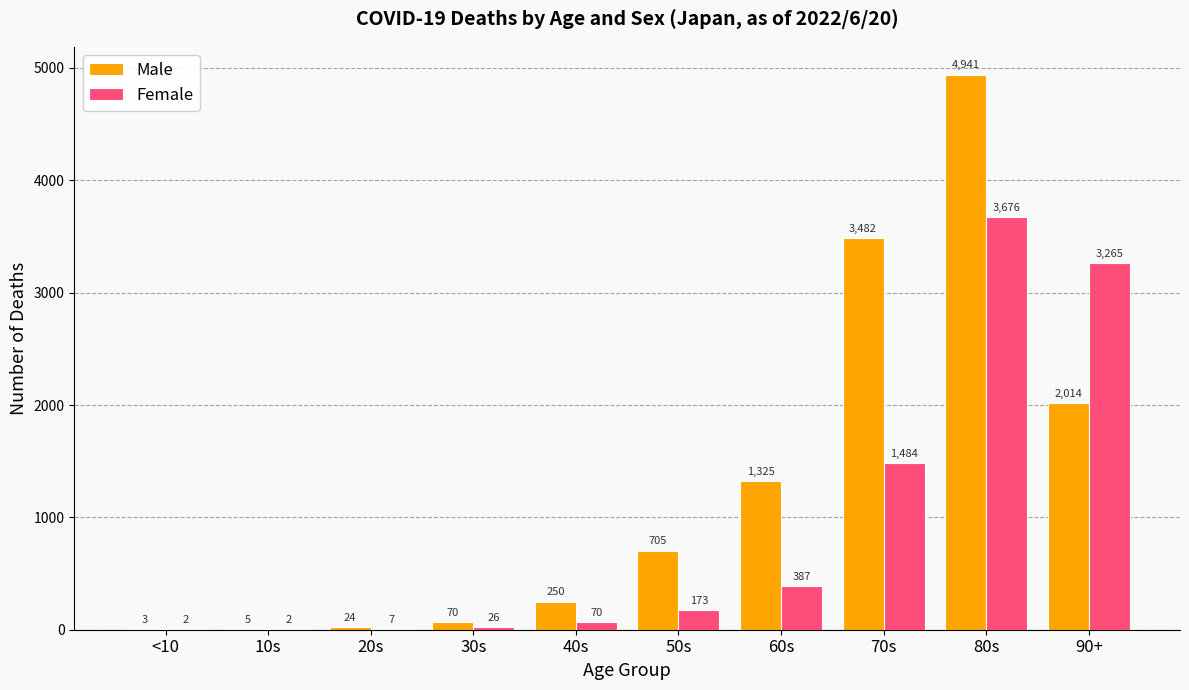

What is the total value across all series at 40s?

320